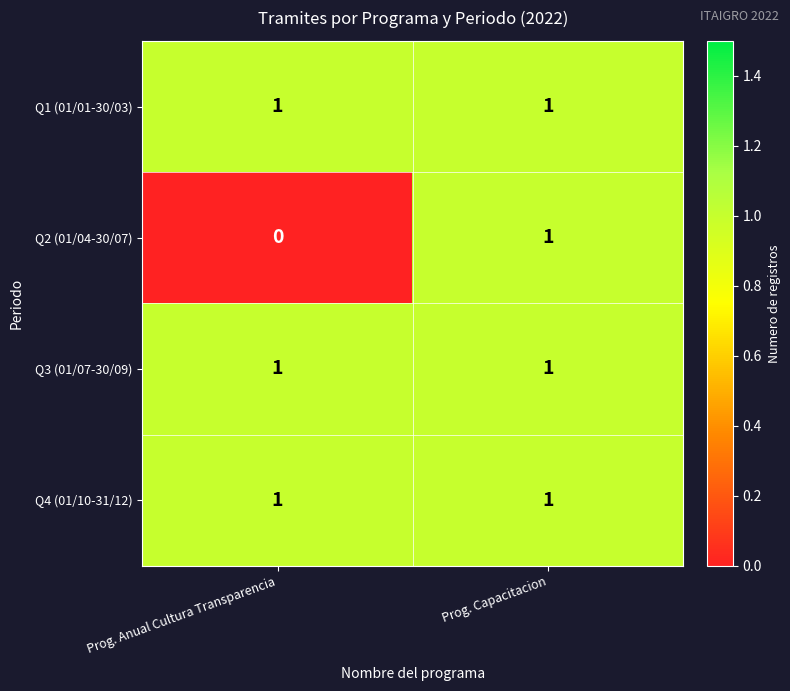

Which series changed the most between Prog. Anual Cultura Transparencia and Prog. Capacitacion?

Q2 (01/04-30/07)